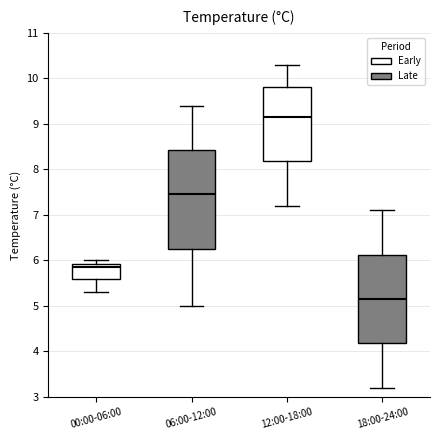

Which box is the tallest, from its lower edge to its upper edge?

06:00-12:00